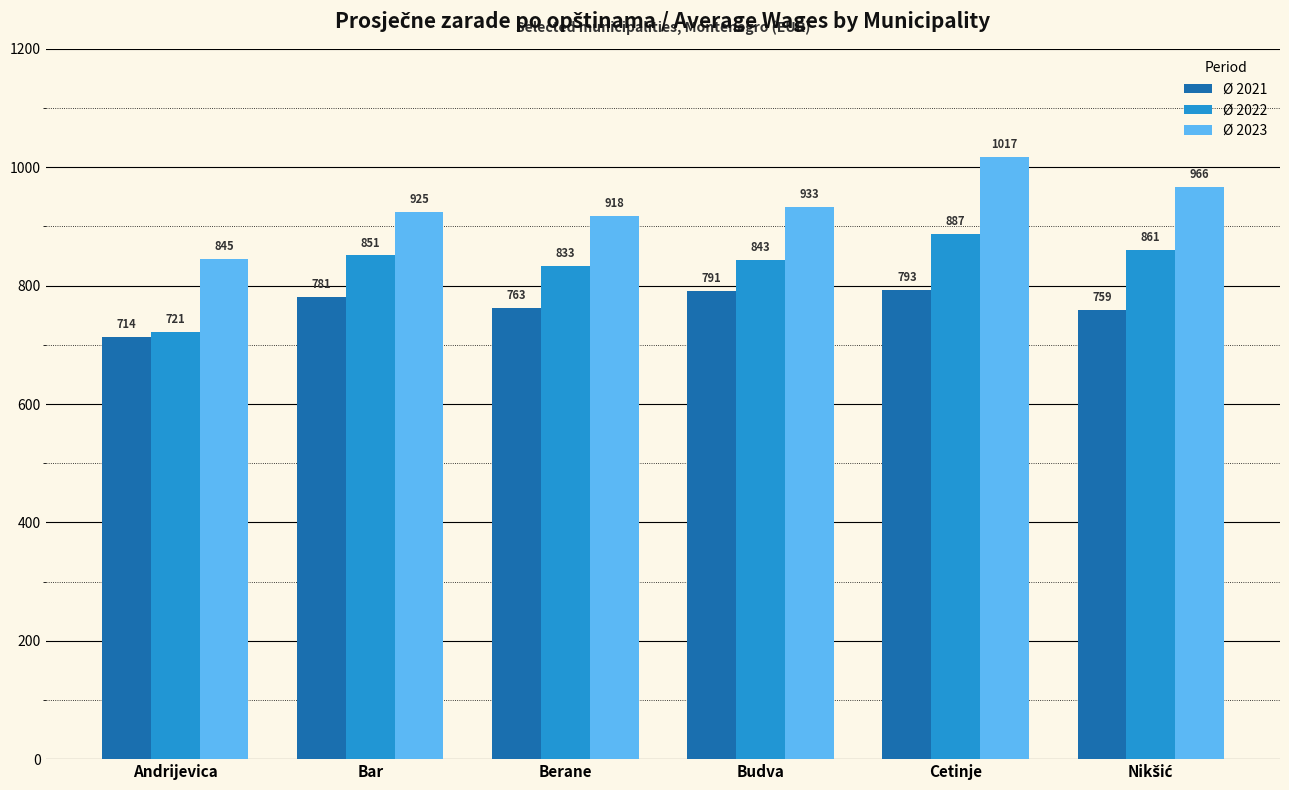

The Ø 2023 series shows 571 at Budva. True or false?

False